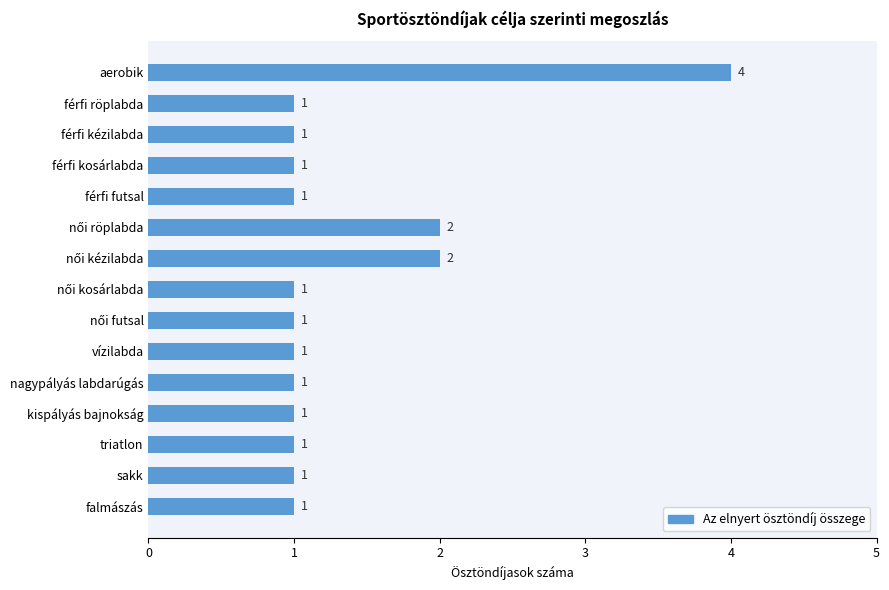

How many bars are there in total?

15